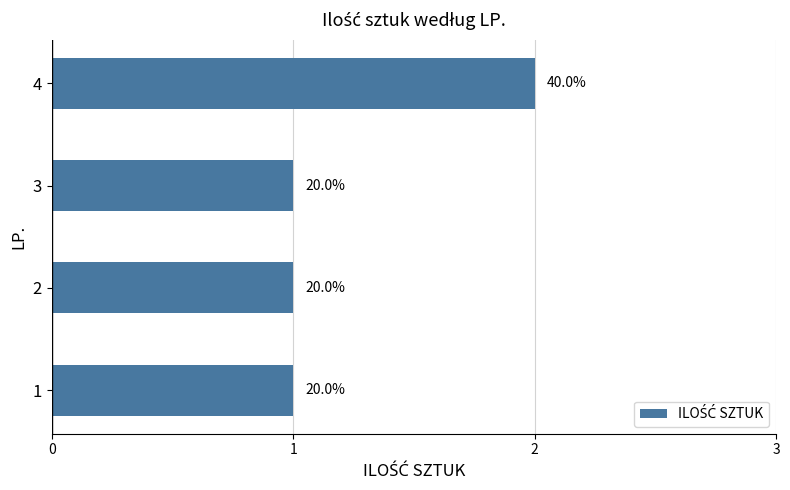

Does the chart contain any negative values?

No